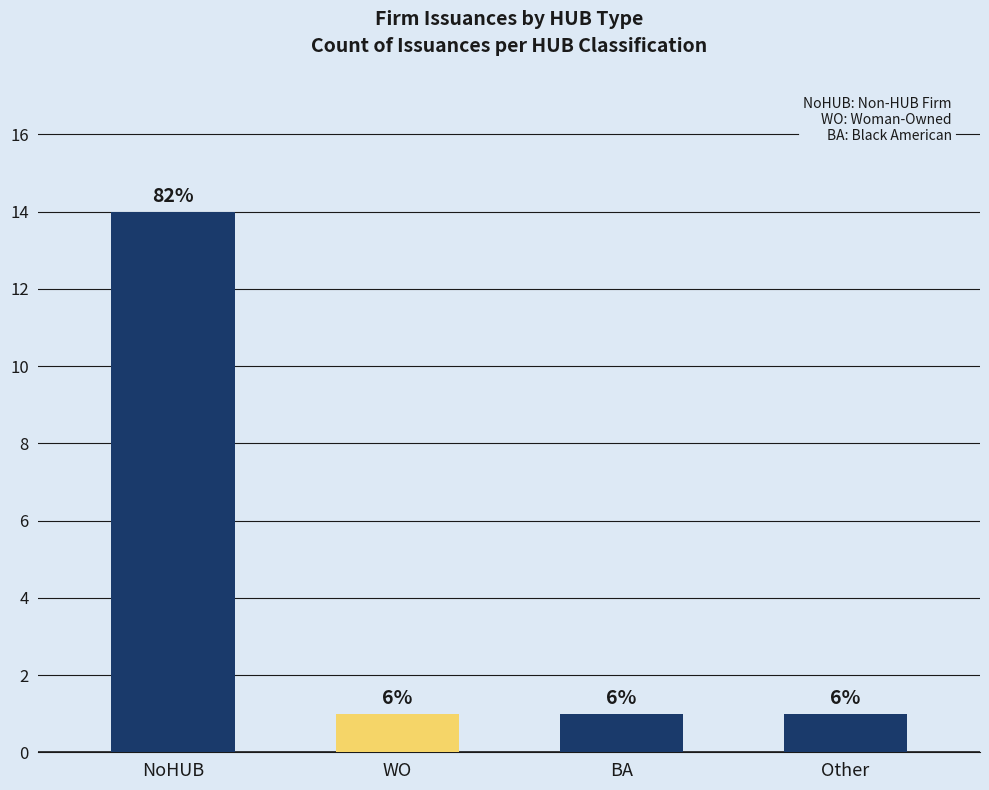

What value does the data have at WO?

1